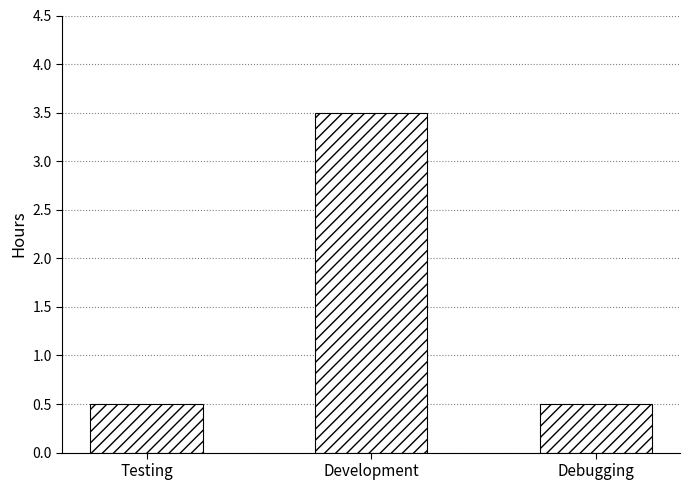

Does the chart contain stacked bars?

No